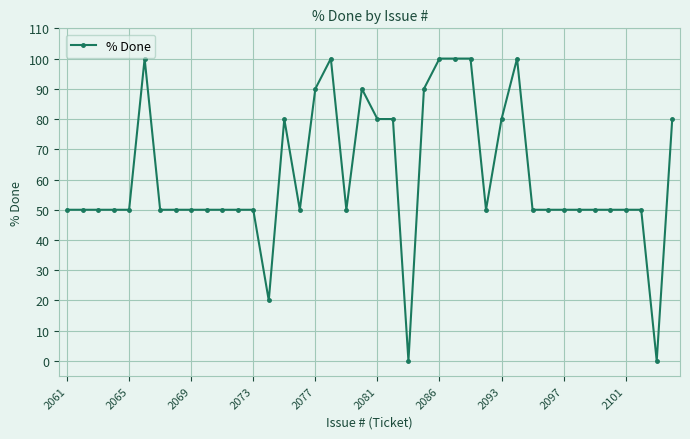

Is this an area chart (filled region under the line)?

No